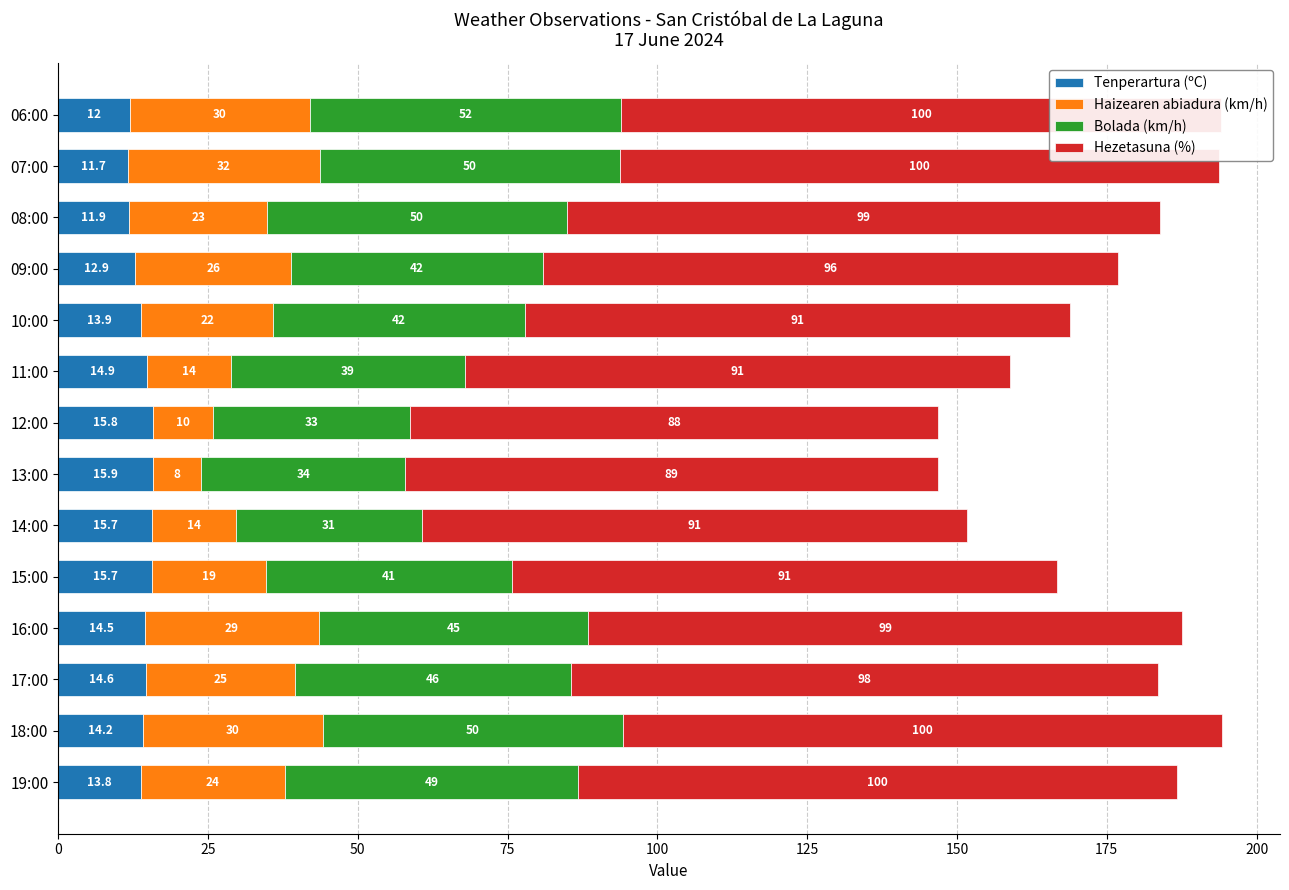

List the series in order of their peak value, highest first.

Hezetasuna (%), Bolada (km/h), Haizearen abiadura (km/h), Tenperartura (ºC)